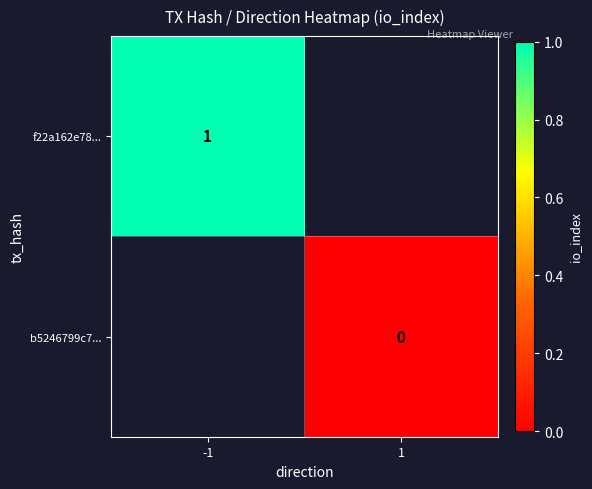

True or false: f22a162e78... has a value of 1 at -1.

True